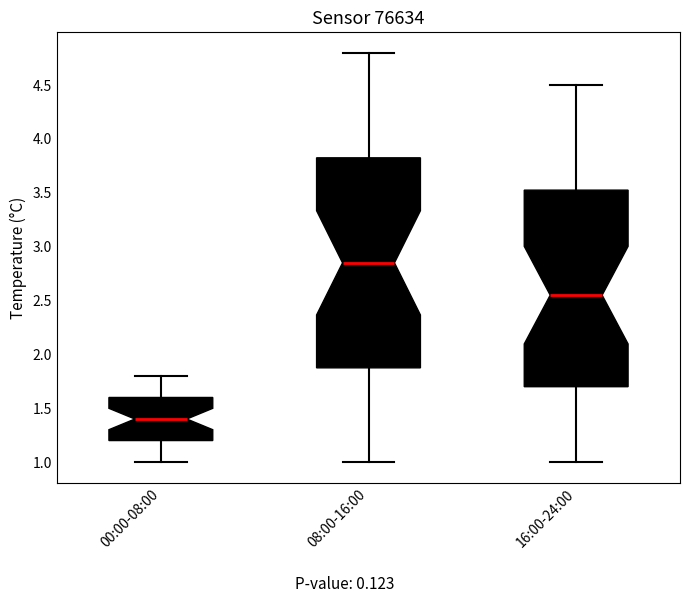

Reading left to right, transcribe this box plot: for each box, give where its median line is, the range the box spans, and where its two whiskers end, as read against the y-axis. The values are not printed on the chart, so give them approximately, as read against the axis.

00:00-08:00: median 1.40, box 1.20 to 1.60, whiskers 1.00 to 1.80
08:00-16:00: median 2.85, box 1.90 to 3.85, whiskers 1.00 to 4.80
16:00-24:00: median 2.55, box 1.70 to 3.55, whiskers 1.00 to 4.50